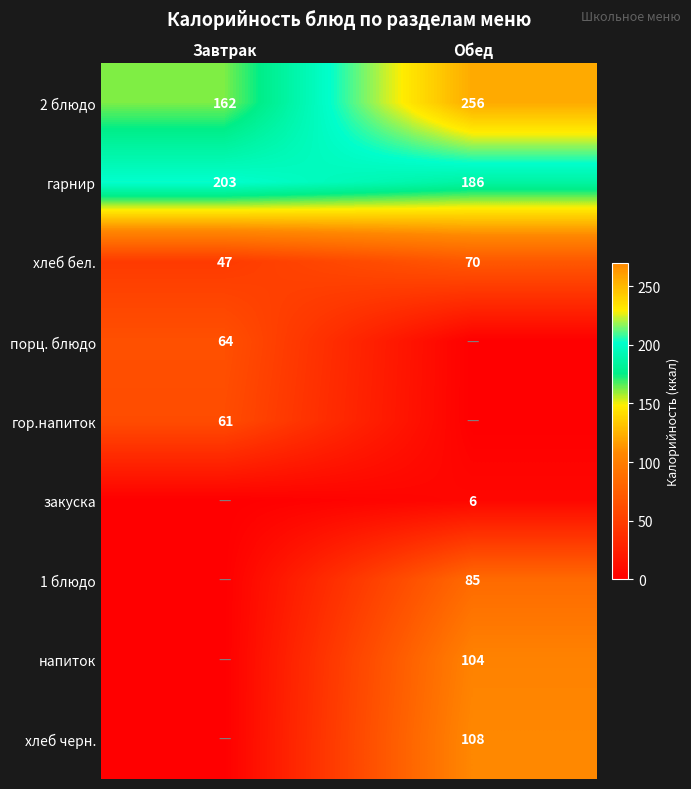

The напиток series shows 104 at Обед. True or false?

True